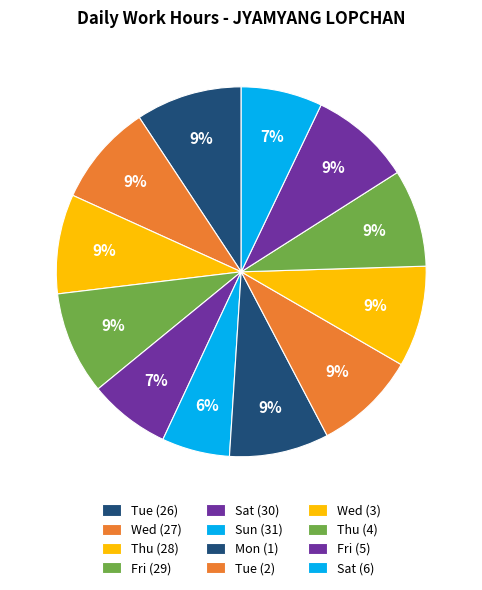

Which category has the biggest portion of the pie?

Tue (26)